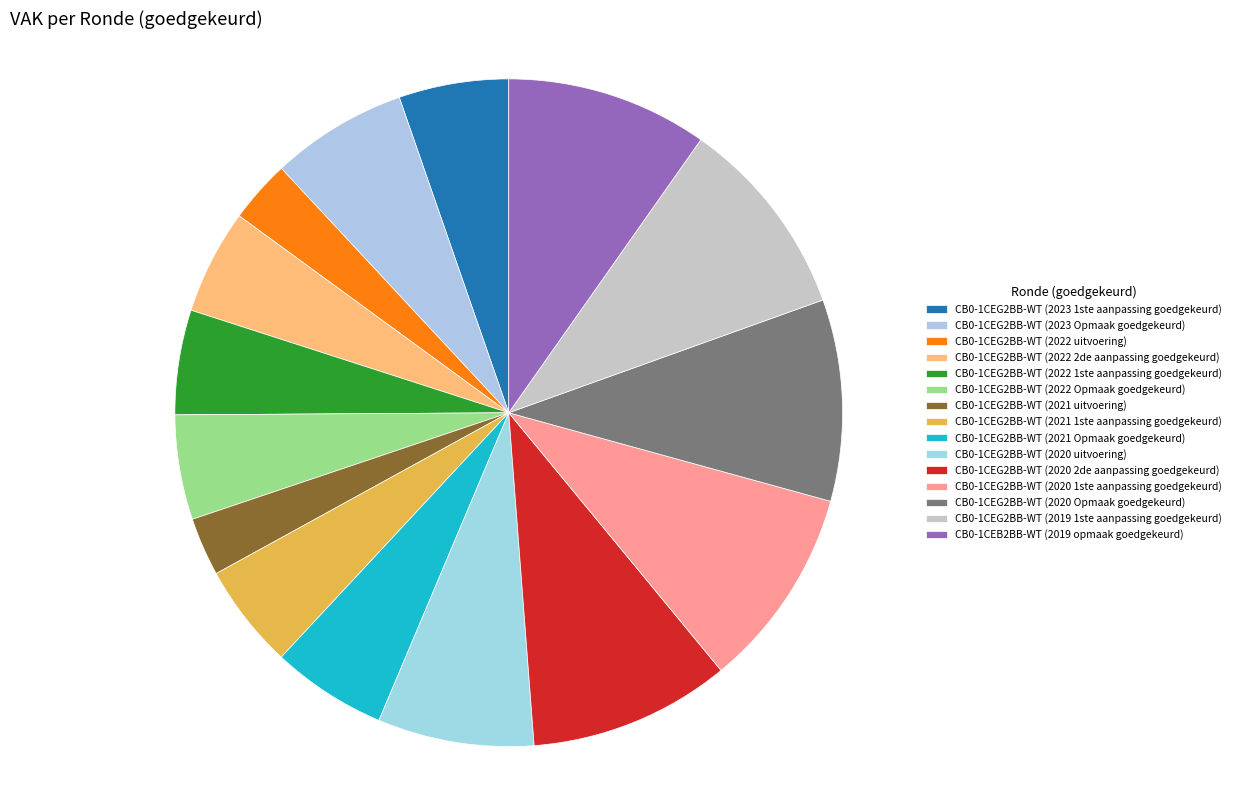

What percentage is the CB0-1CEG2BB-WT (2022 1ste aanpassing goedgekeurd) slice, to the nearest percent?

5%